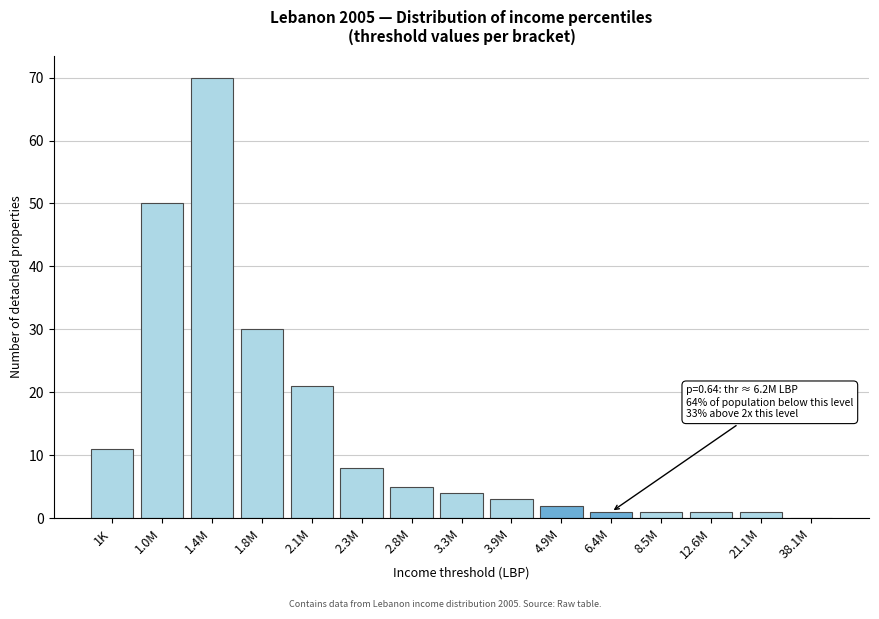

Reading right to left, transcribe all the data shown in this chart.

38.1M=0	21.1M=1	12.6M=1	8.5M=1	6.4M=1	4.9M=2	3.9M=3	3.3M=4	2.8M=5	2.3M=8	2.1M=21	1.8M=30	1.4M=70	1.0M=50	1K=11